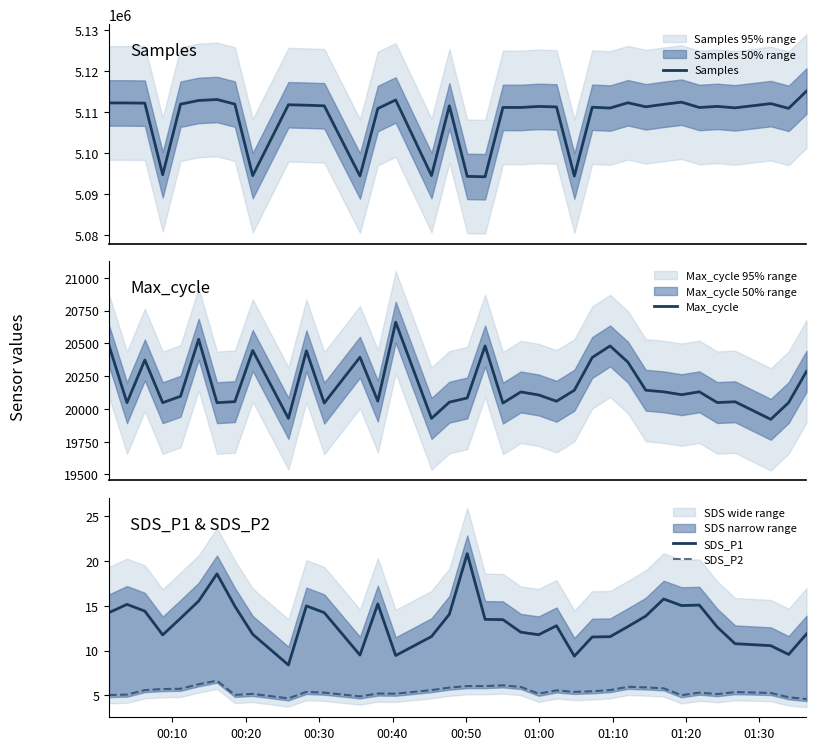

True or false: SDS_P1 and SDS_P2 cross at least once.

False